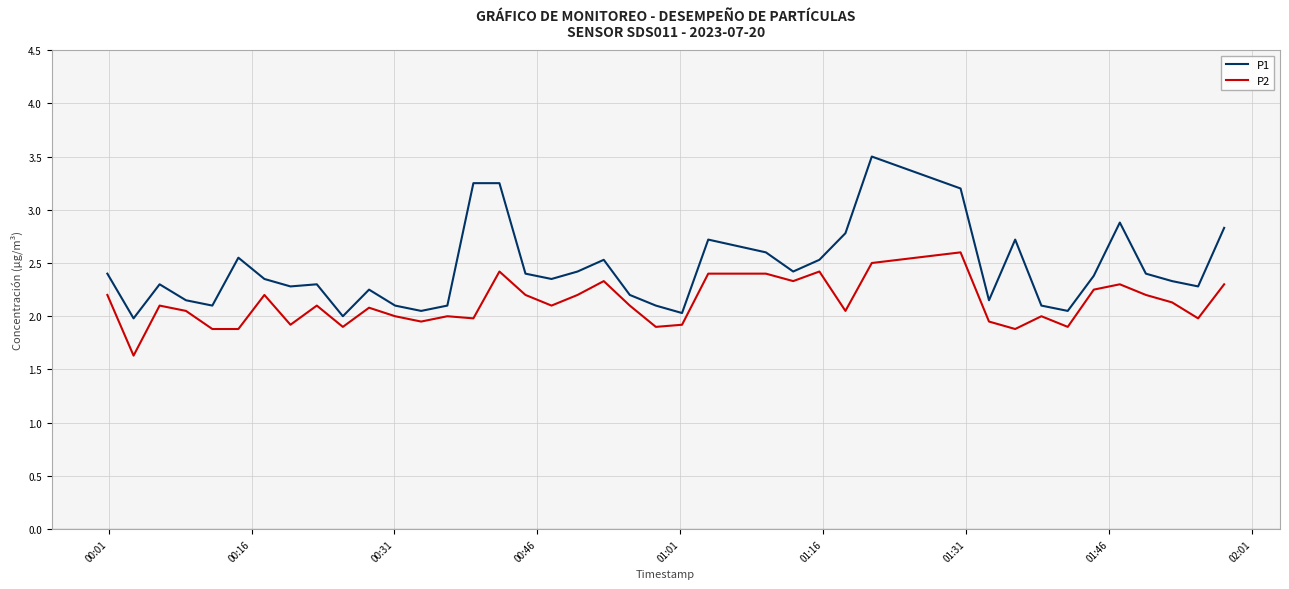

What is the highest value of the P2 series?

2.6